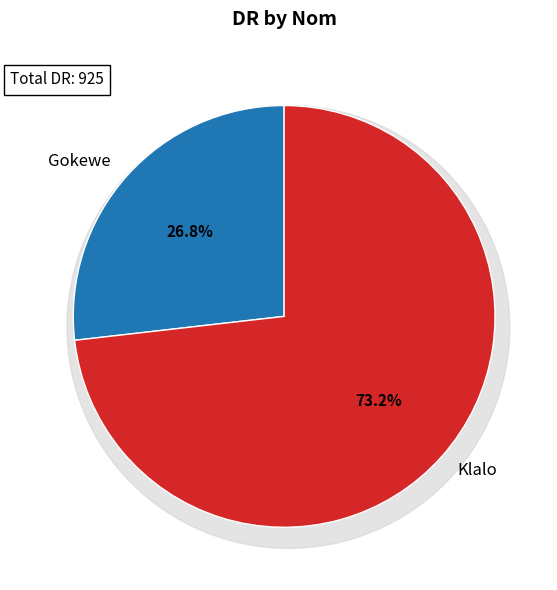

Do Klalo and Gokewe together represent more than half of the pie?

Yes